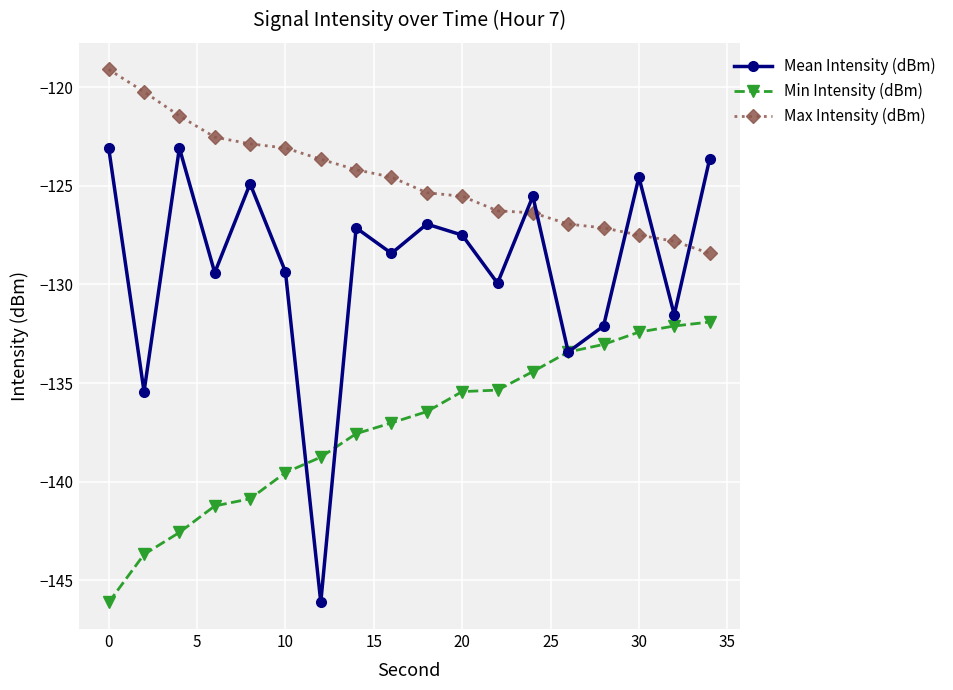

Does the chart display data point markers on the line(s)?

Yes